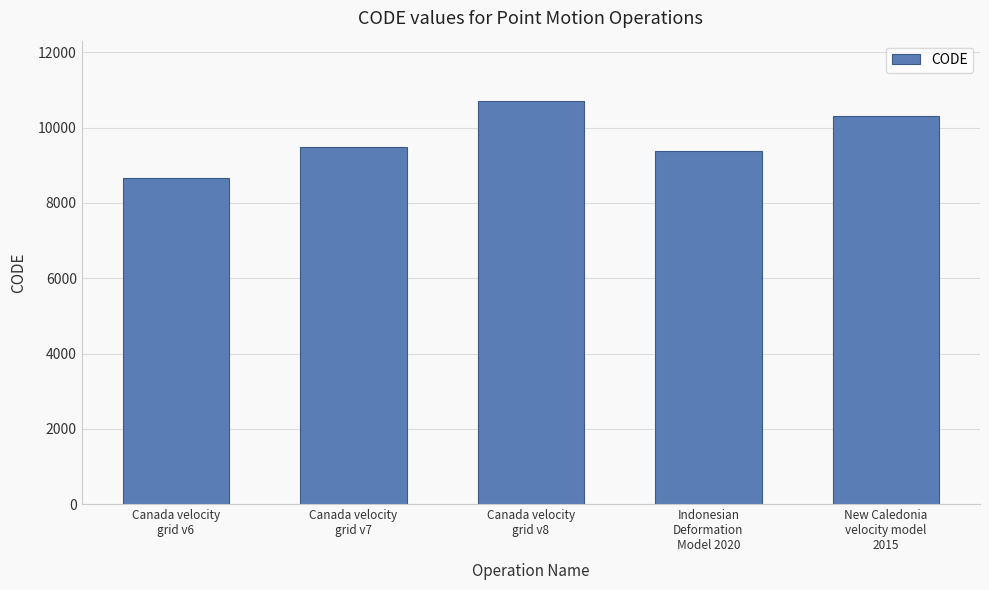

Reading right to left, list all the values displayed in this chart.

New Caledonia
velocity model
2015=10323	Indonesian
Deformation
Model 2020=9375	Canada velocity
grid v8=10707	Canada velocity
grid v7=9483	Canada velocity
grid v6=8676